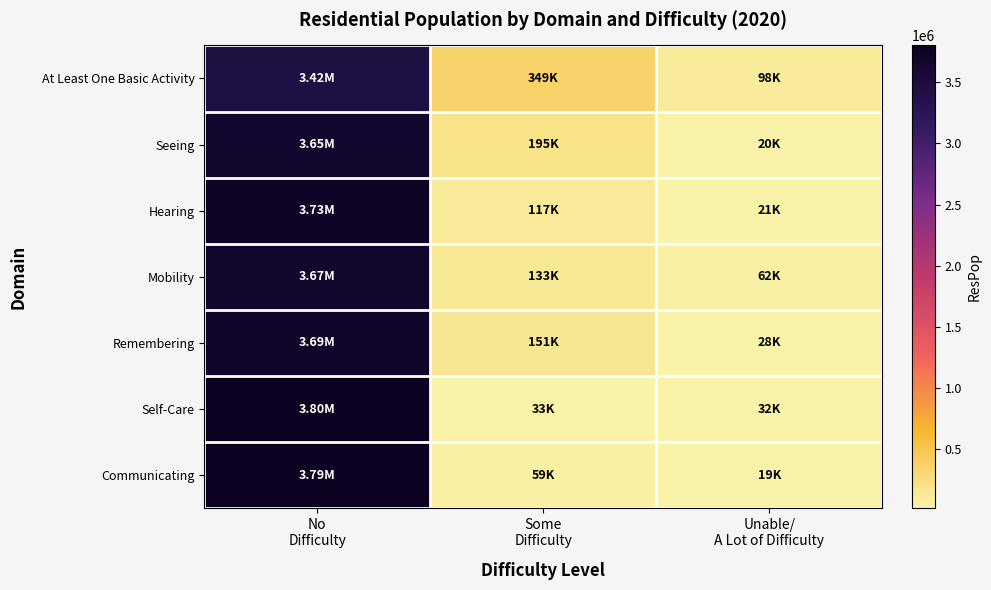

Between Some
Difficulty and No
Difficulty, which is larger?

No
Difficulty